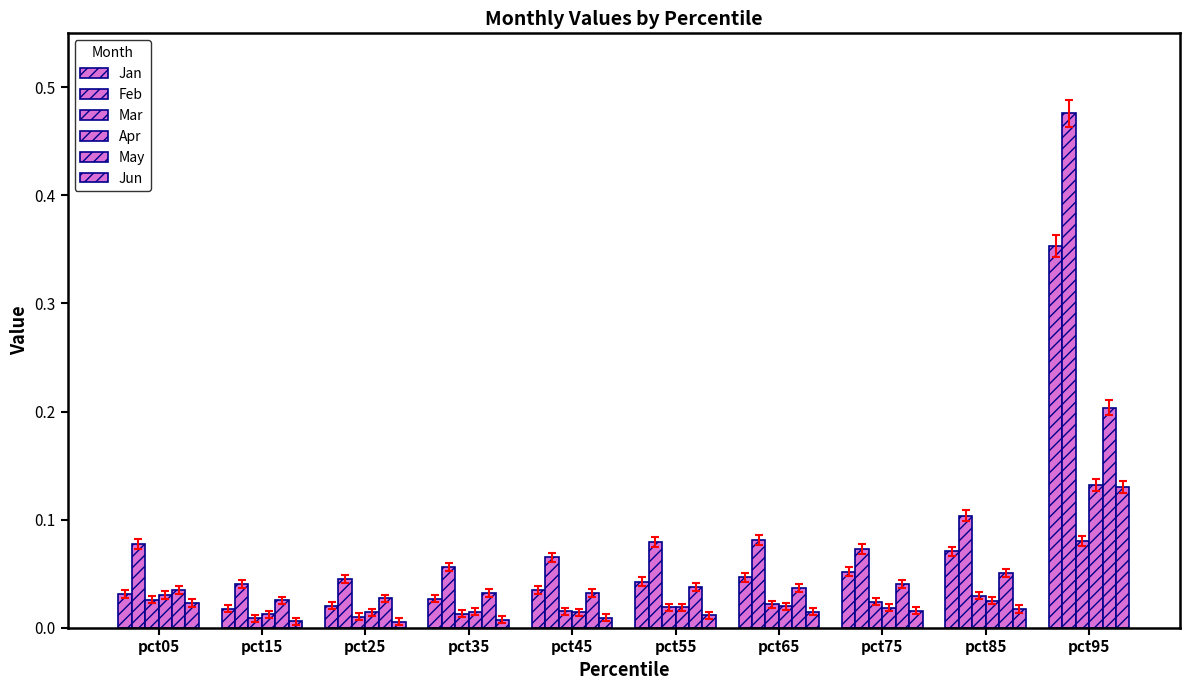

How many groups of bars are there?

10